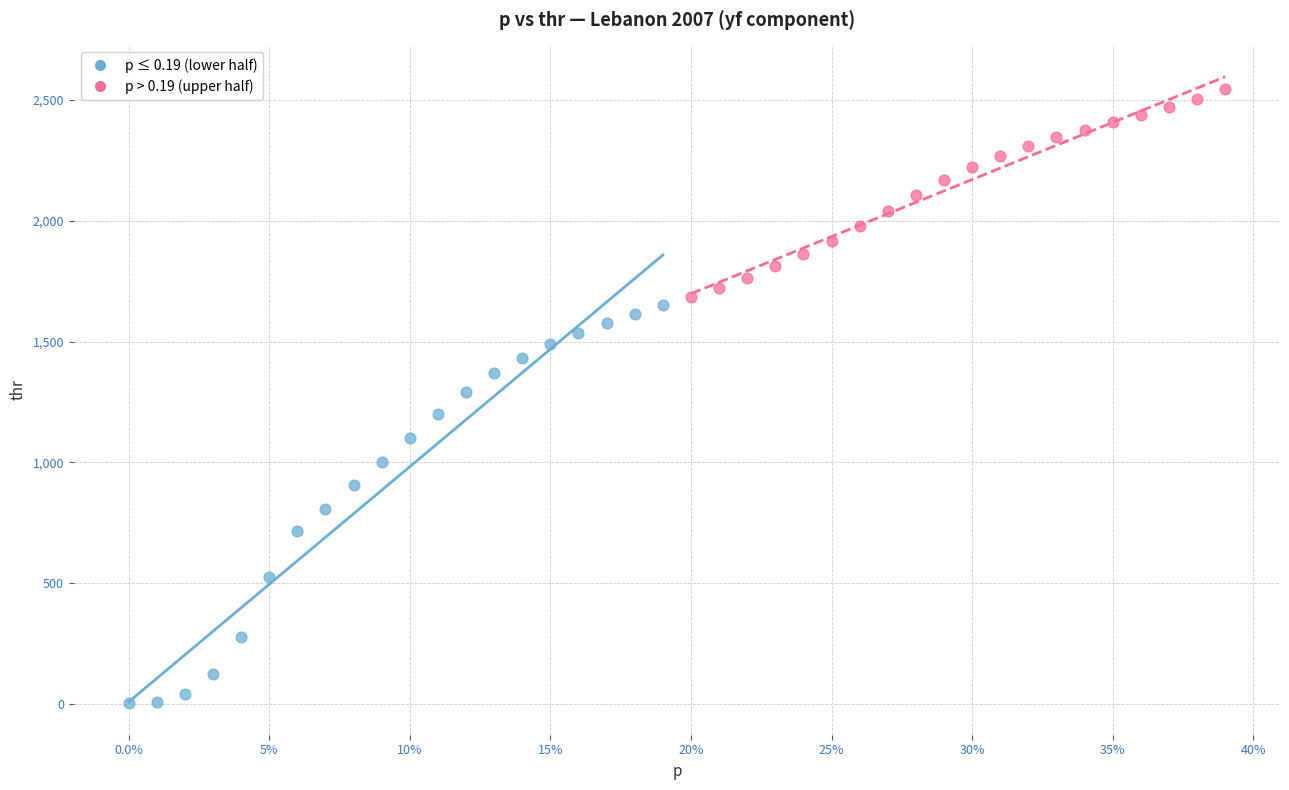

Which series reaches the minimum Y coordinate?

p ≤ 0.19 (lower half)